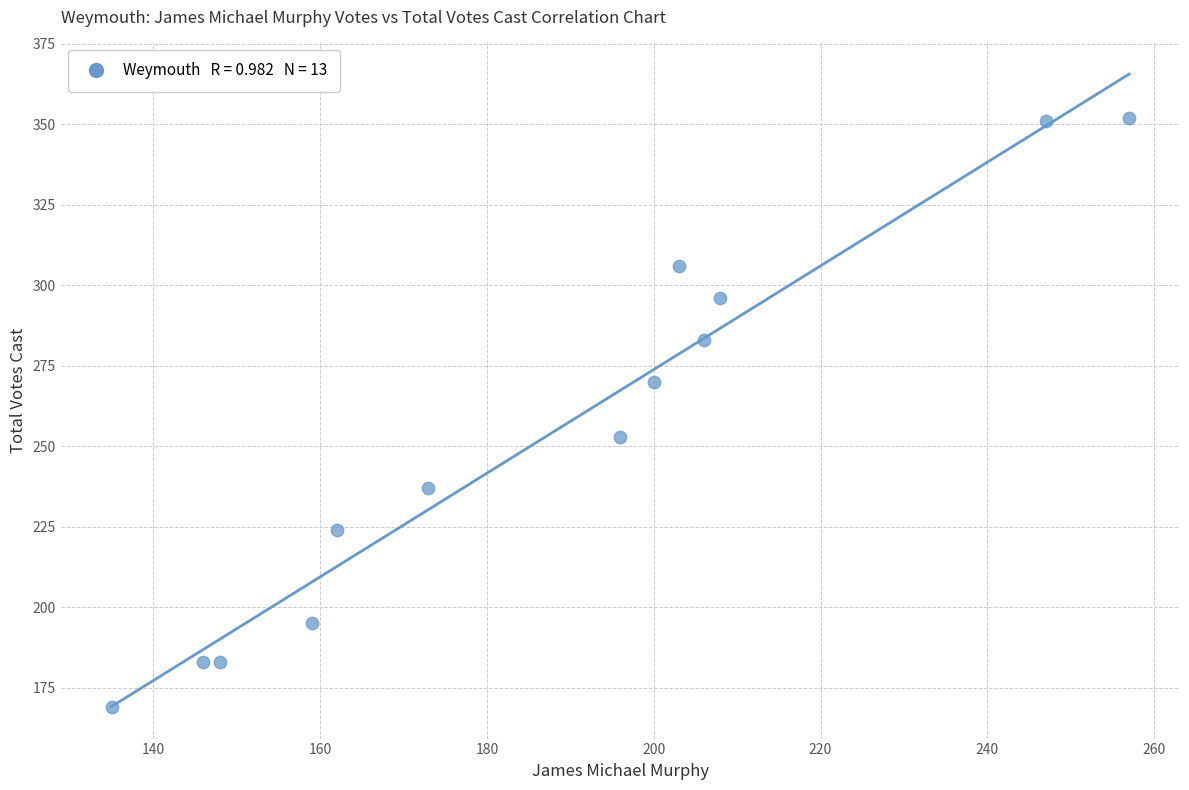

What is the range of X values (max minus min)?

122